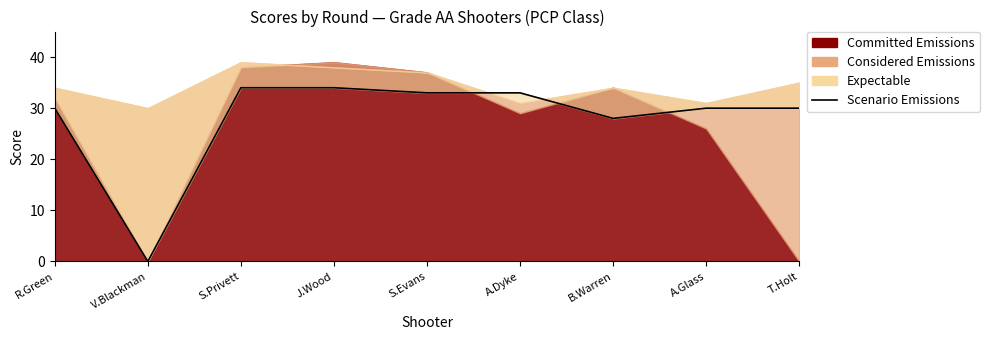

How many data points does each series have?

9